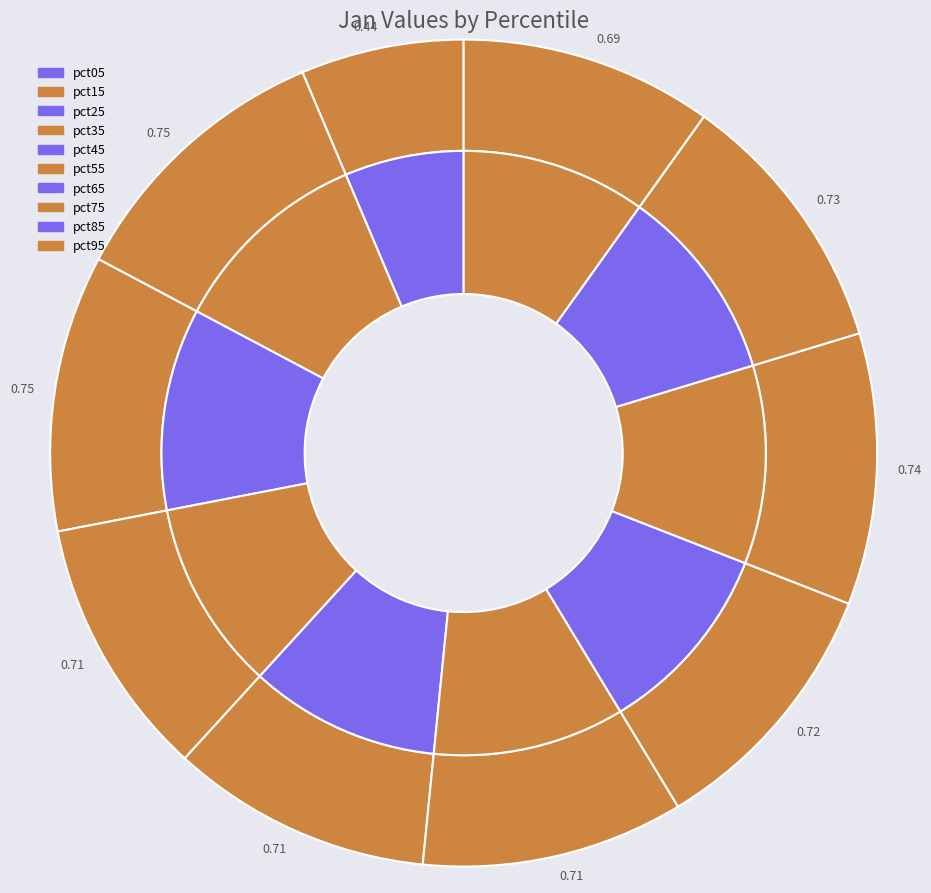

What percentage is the pct75 slice, to the nearest percent?

11%